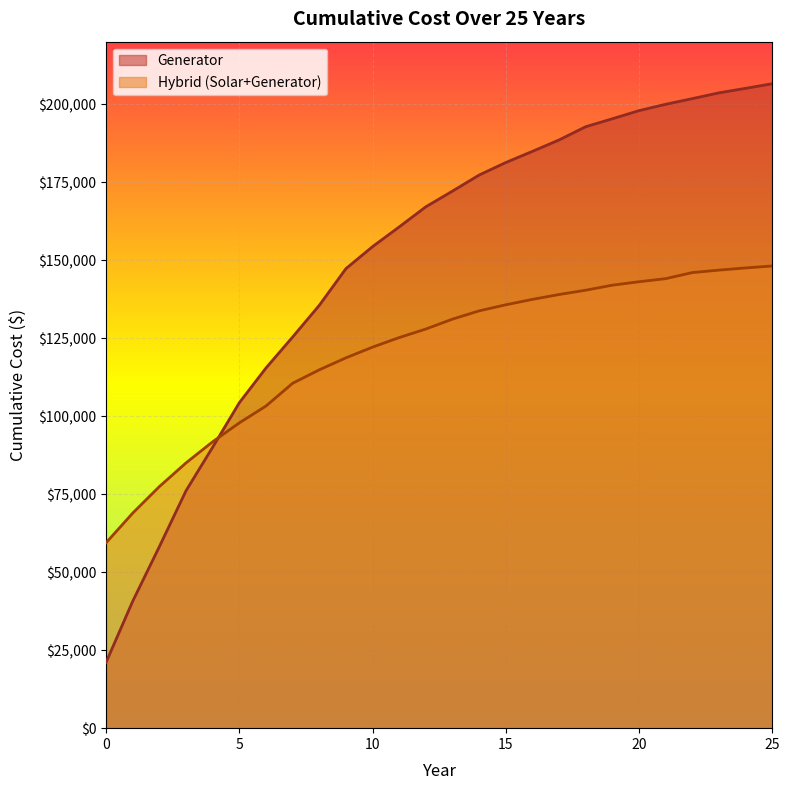

Is the value of Generator at 4 greater than the value of Hybrid (Solar+Generator) at 10?

No